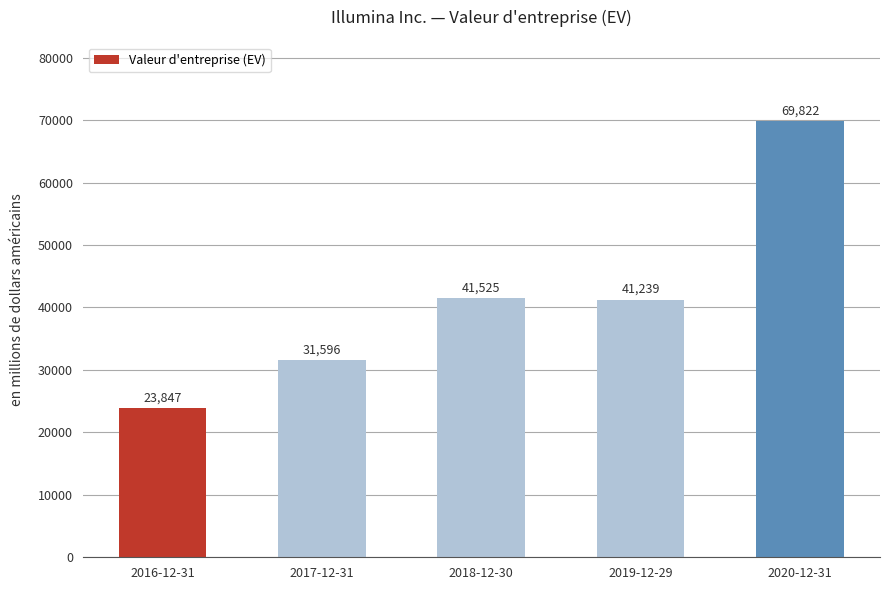

At which label is the value closest to 46834?

2018-12-30